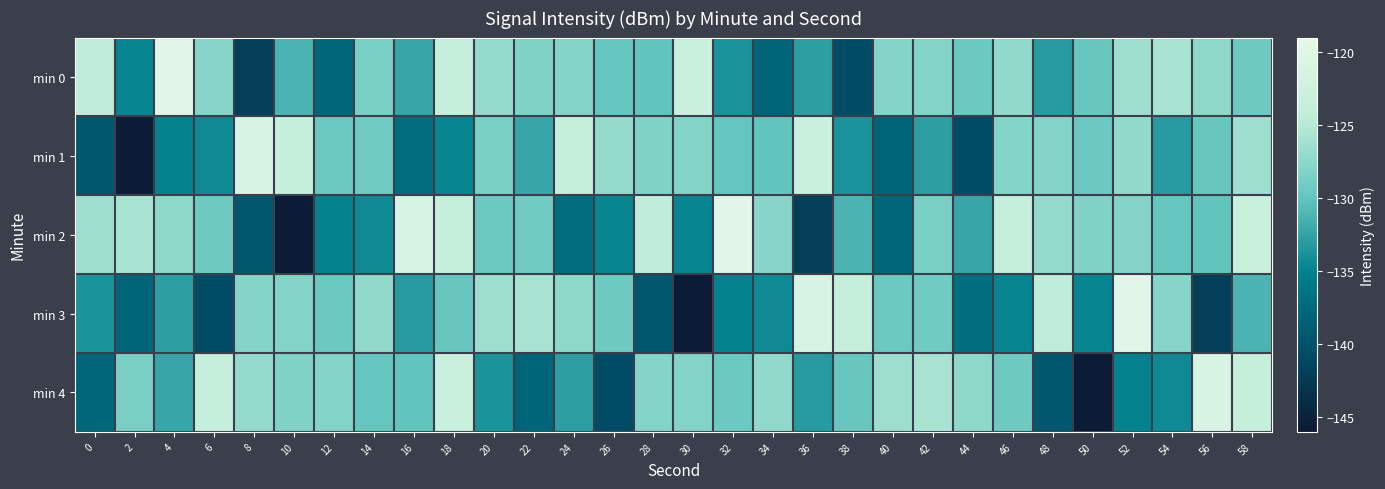

Which series has the widest spread of values?

min 2